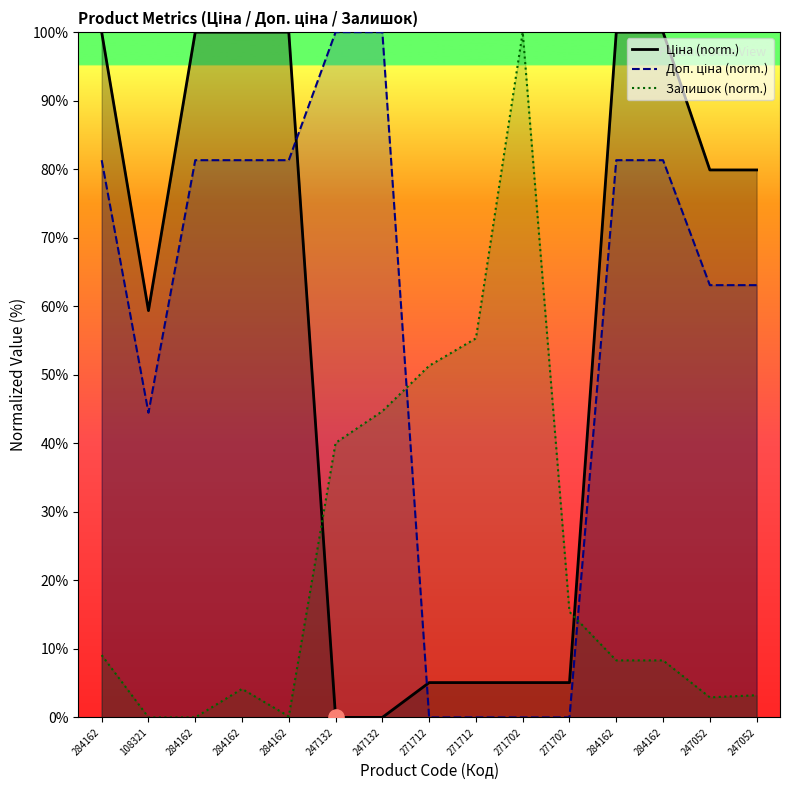

What are all the series names shown in the legend?

Ціна (norm.), Доп. ціна (norm.), Залишок (norm.)